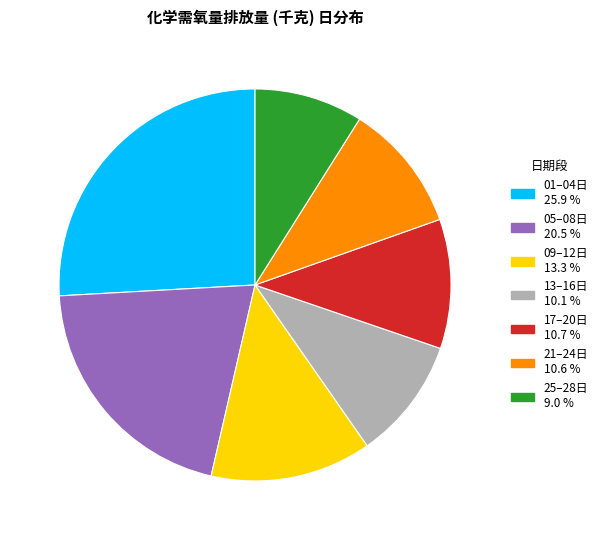

Is there any slice that represents more than half of the pie?

No